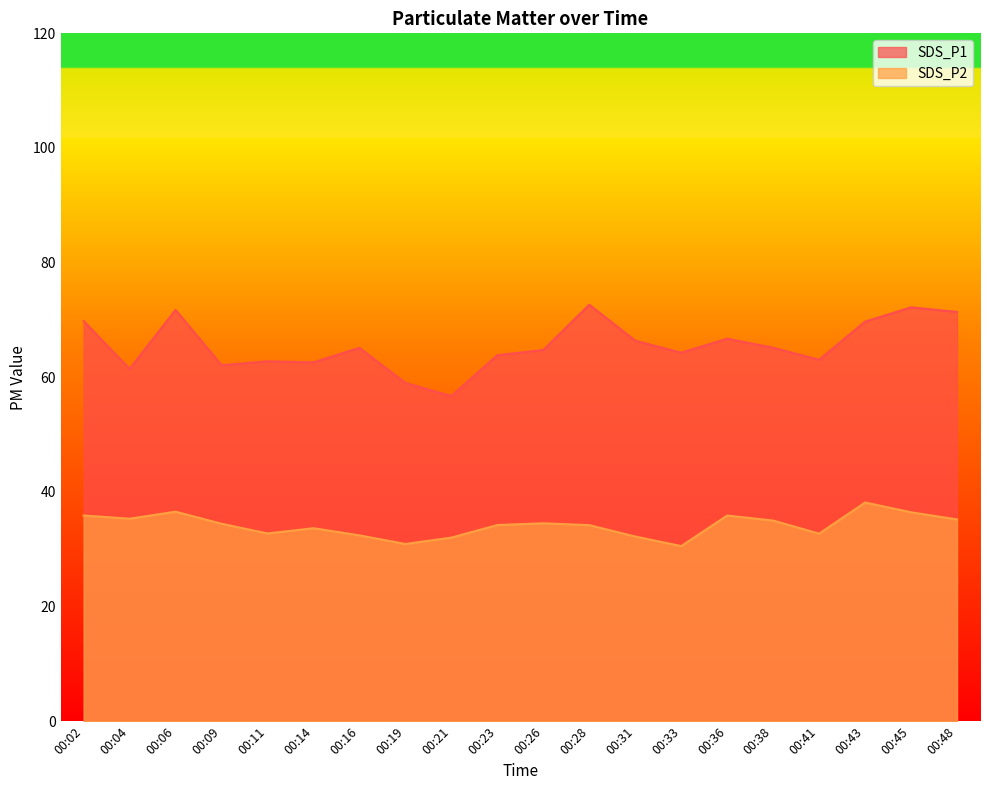

What is the value of the SDS_P2 point at the 4th from the left?

34.5